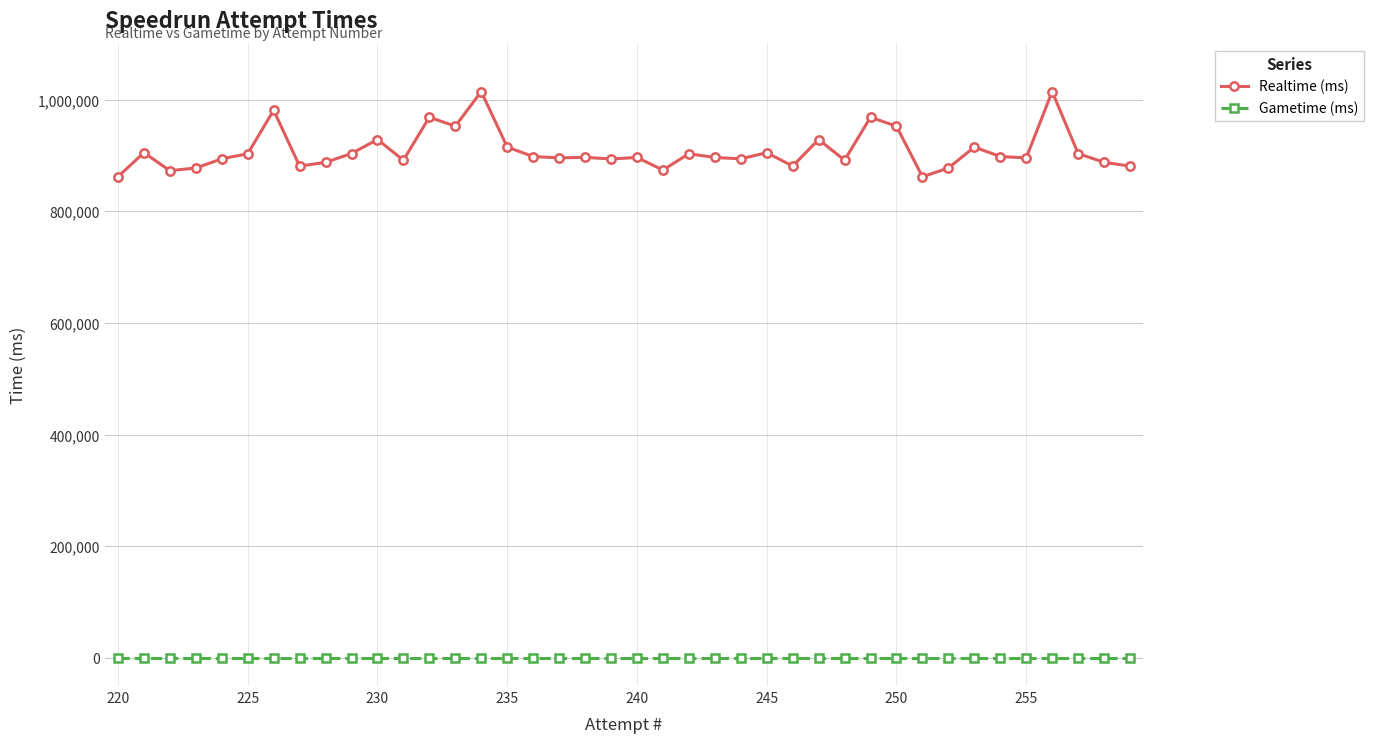

List the series in order of their peak value, lowest first.

Gametime (ms), Realtime (ms)